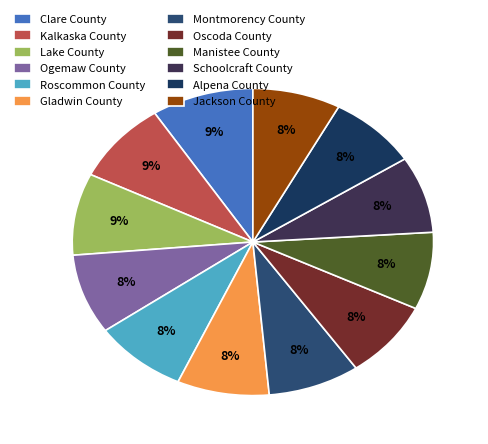

Rank the categories by value from lowest to highest.

Jackson County, Alpena County, Schoolcraft County, Manistee County, Oscoda County, Montmorency County, Gladwin County, Roscommon County, Ogemaw County, Lake County, Kalkaska County, Clare County